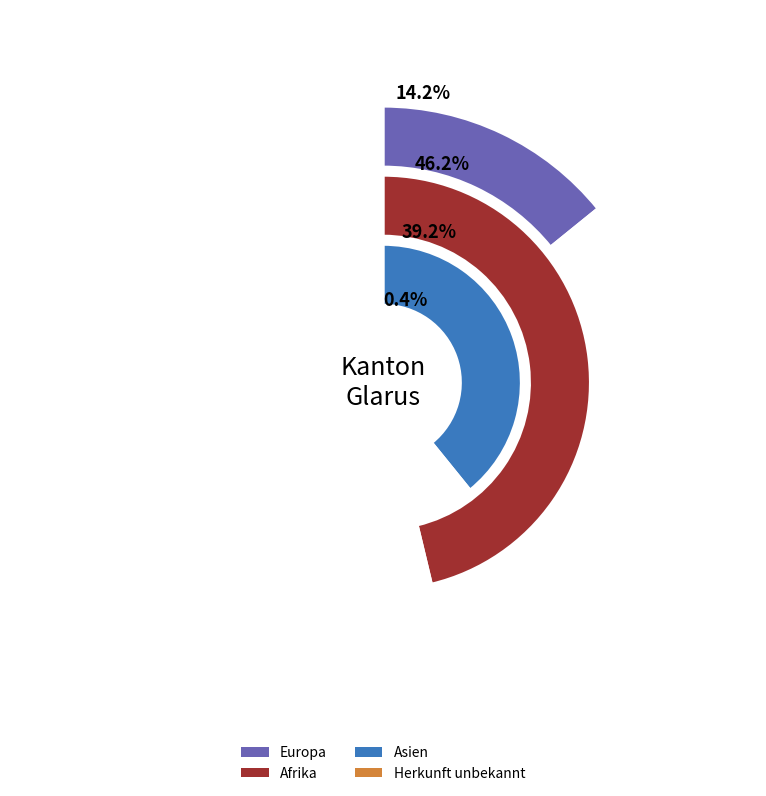

What is the total percentage of Europa and Asien?

53.3%